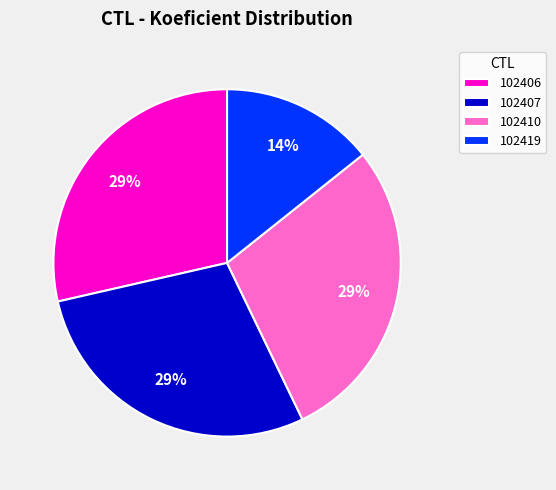

Count the number of slices in the pie.

4